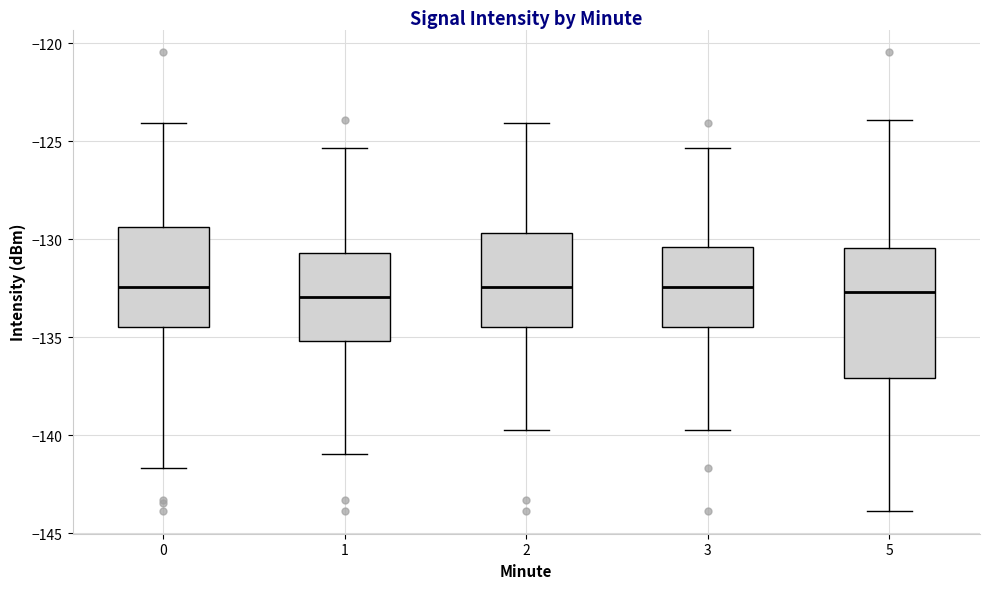

Reading left to right, read every box against the y-axis: the position of its median line, the range the box covers, and the ends of its whiskers. The values are not printed on the chart, so give them approximately, as read against the axis.

0: median -132.5, box -134.5 to -129.5, whiskers -141.5 to -124.0
1: median -133.0, box -135.0 to -130.5, whiskers -141.0 to -125.5
2: median -132.5, box -134.5 to -129.5, whiskers -139.5 to -124.0
3: median -132.5, box -134.5 to -130.5, whiskers -139.5 to -125.5
5: median -132.5, box -137.0 to -130.5, whiskers -144.0 to -124.0